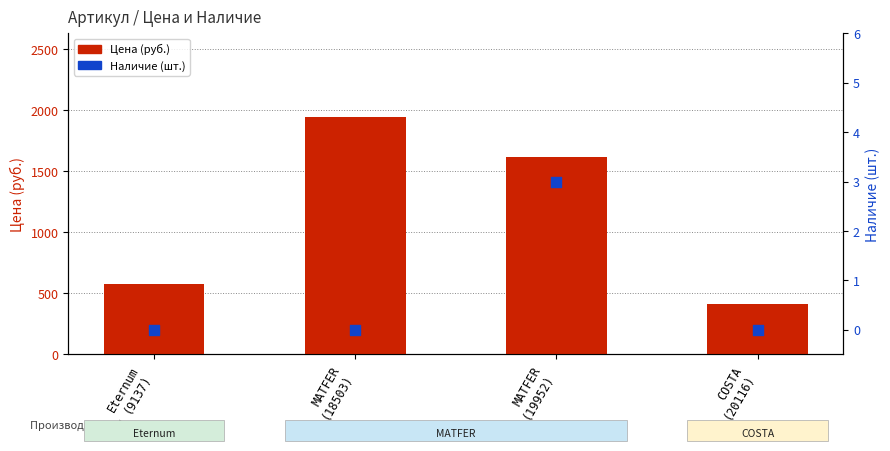

Is the value of Наличие (шт.) at MATFER
(19952) greater than the value of Цена (руб.) at Eternum
(9137)?

No